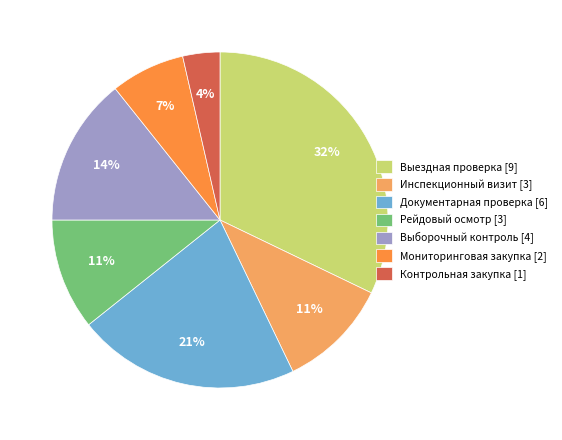

Which slice is the smallest?

Контрольная закупка